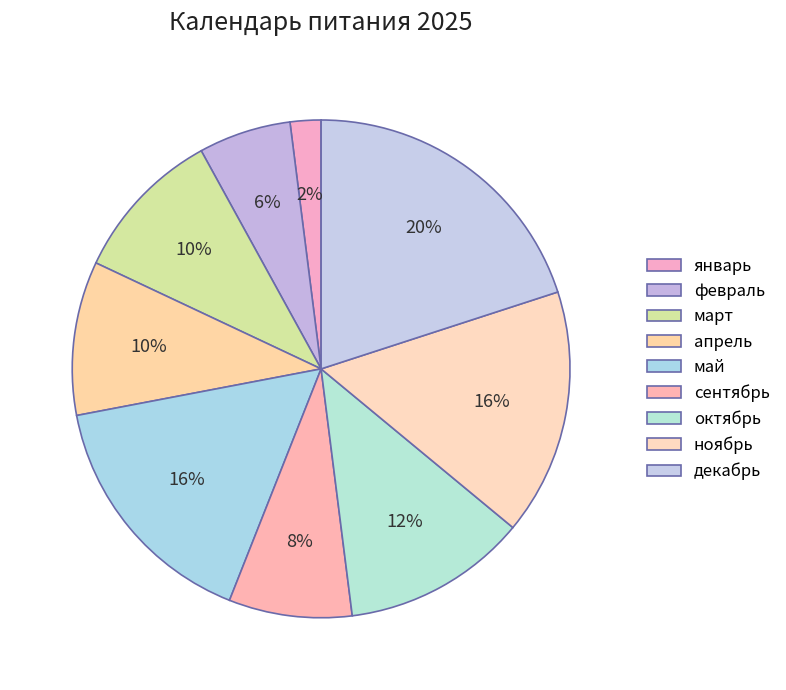

Combined, do январь and октябрь account for over 50%?

No